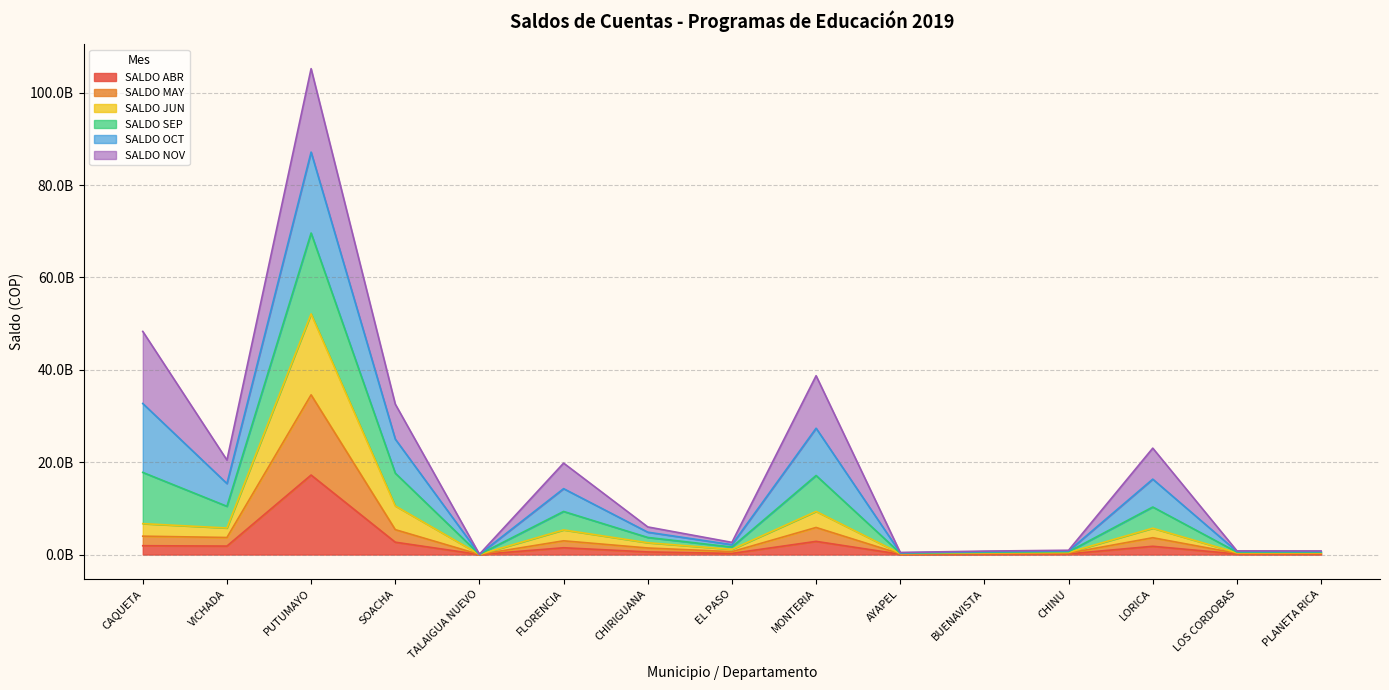

True or false: SALDO JUN and SALDO ABR intersect in this chart.

False